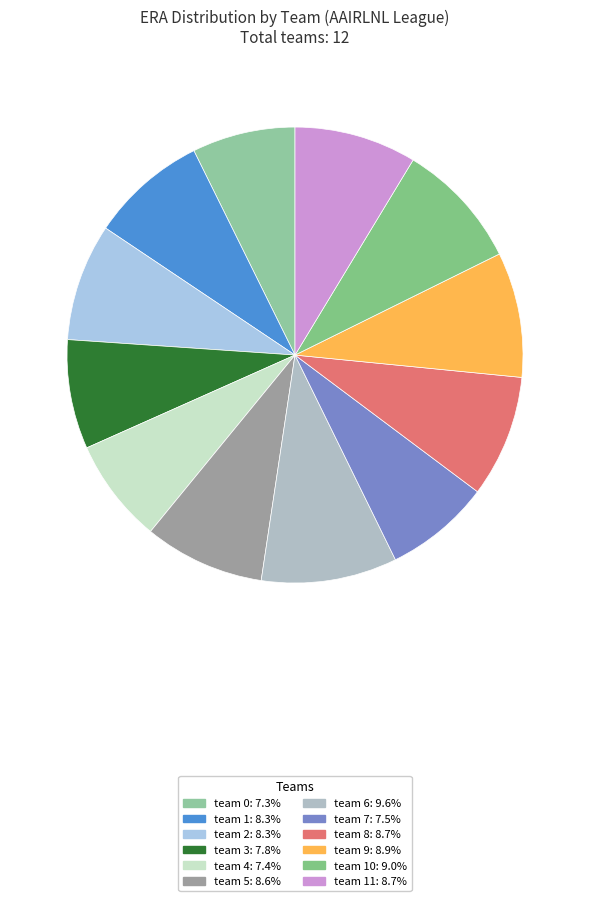

To the nearest percent, what is the difference between the largest and smallest slice percentages?

2%